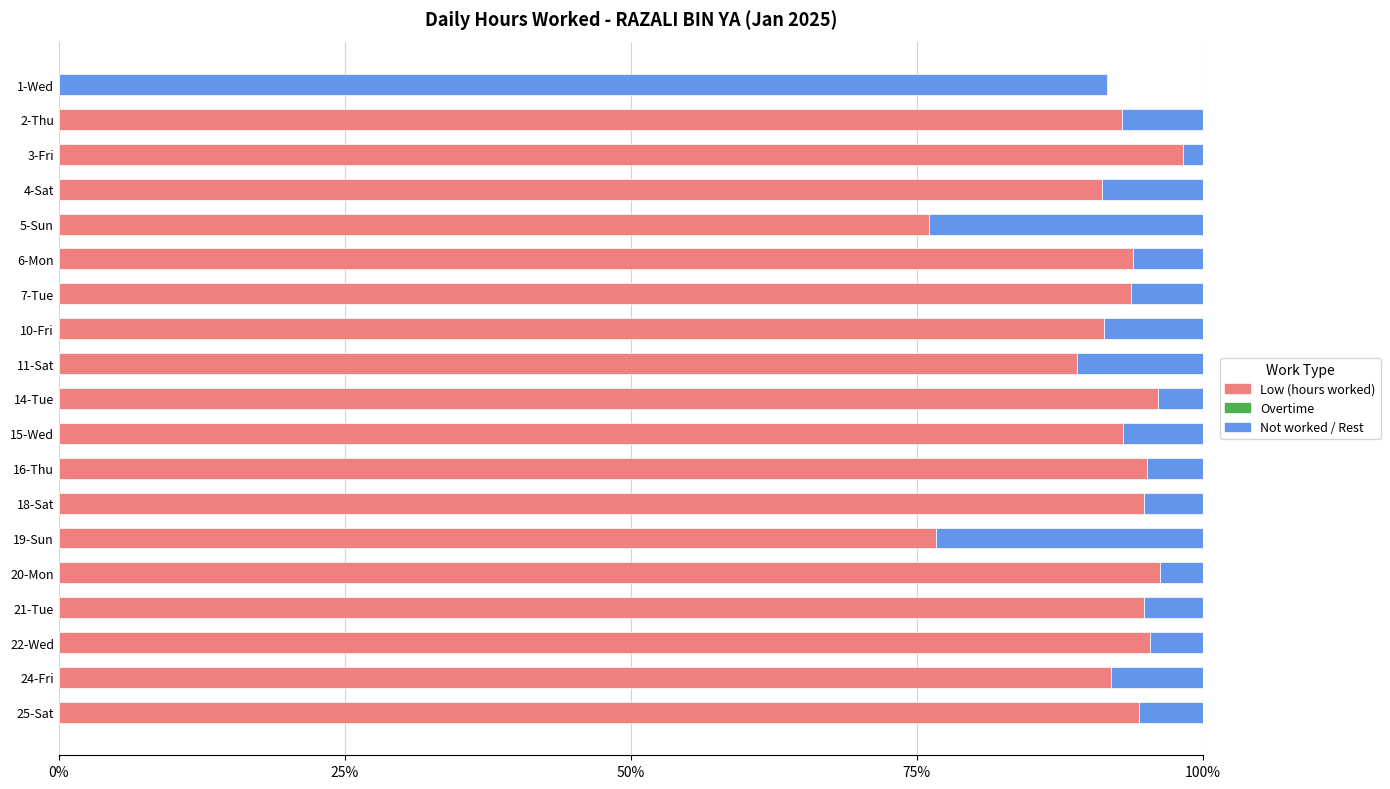

Count the number of data series in this chart.

2